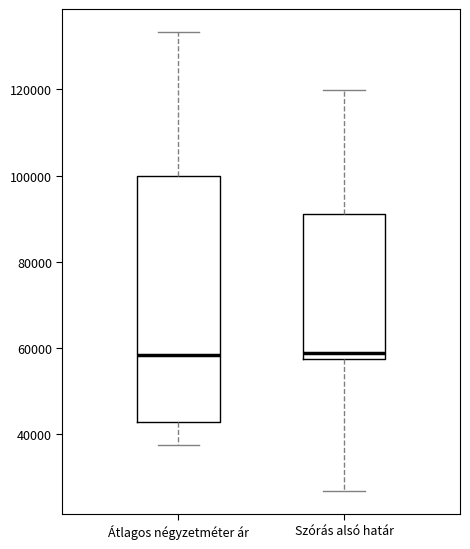

Where does the lower whisker of the box for Átlagos négyzetméter ár end on the y-axis? The values are not printed on the chart, so give them approximately, as read against the axis.

38000